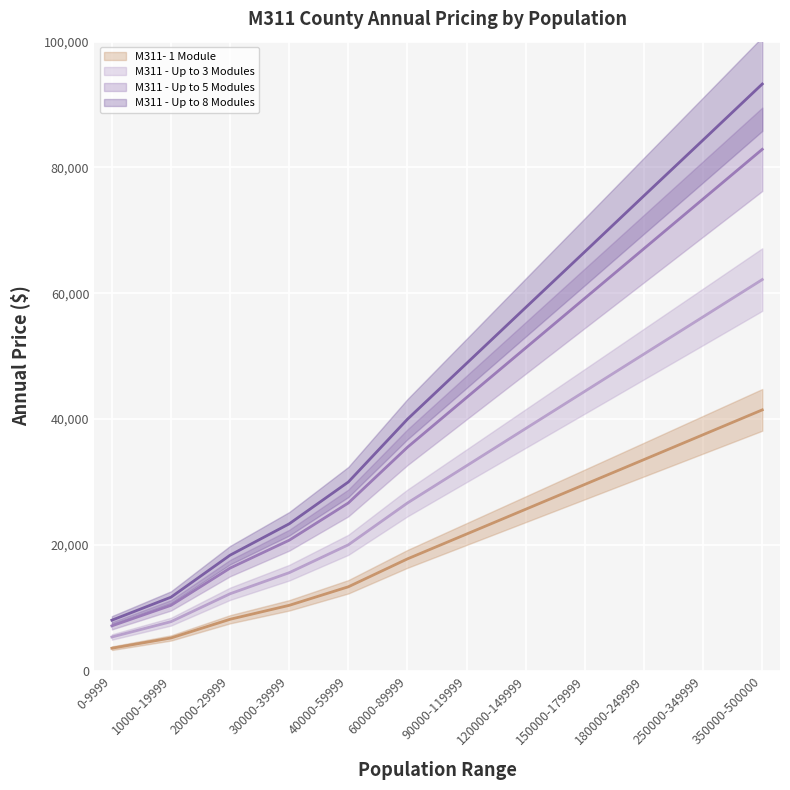

What is the greatest value displayed?

93266